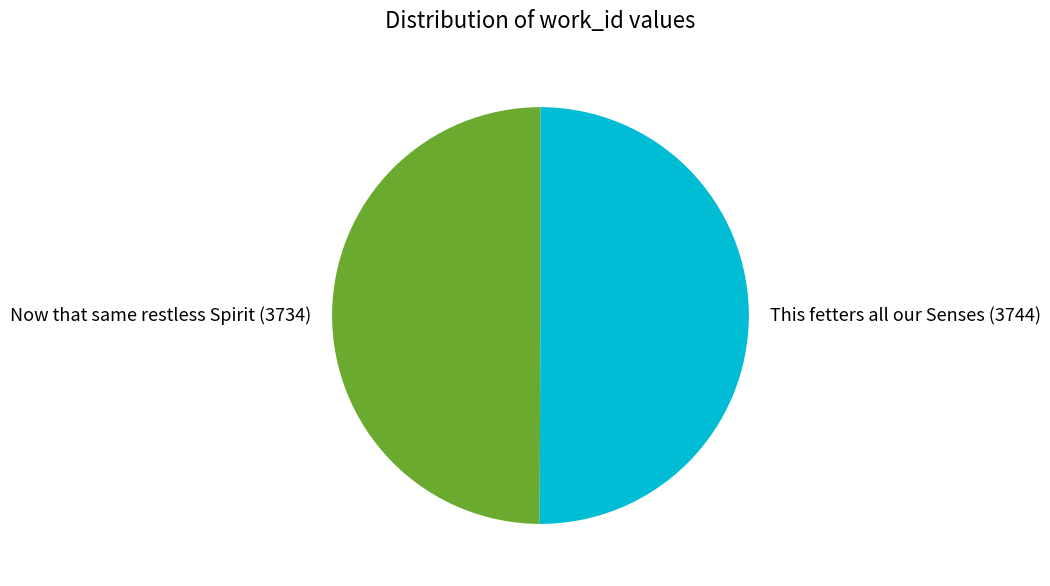

Combined, do This fetters all our Senses and Now that same restless Spirit account for over 50%?

Yes